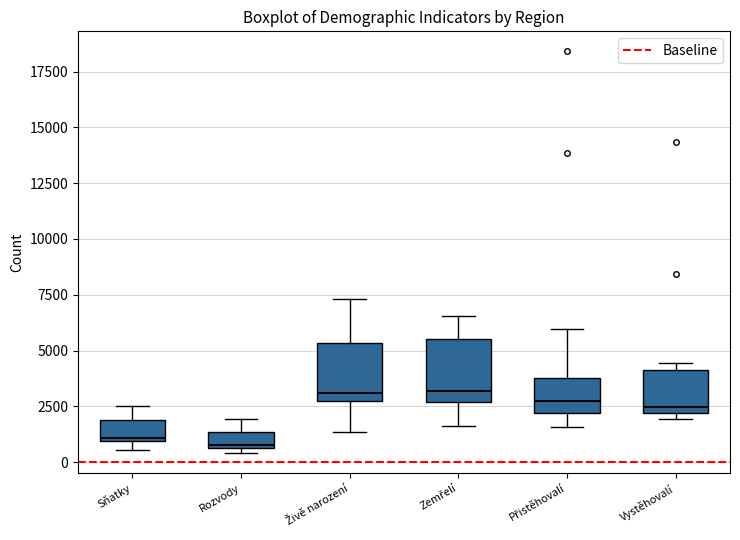

Where does the median line of the box for Živě narození sit on the y-axis? The values are not printed on the chart, so give them approximately, as read against the axis.

3000